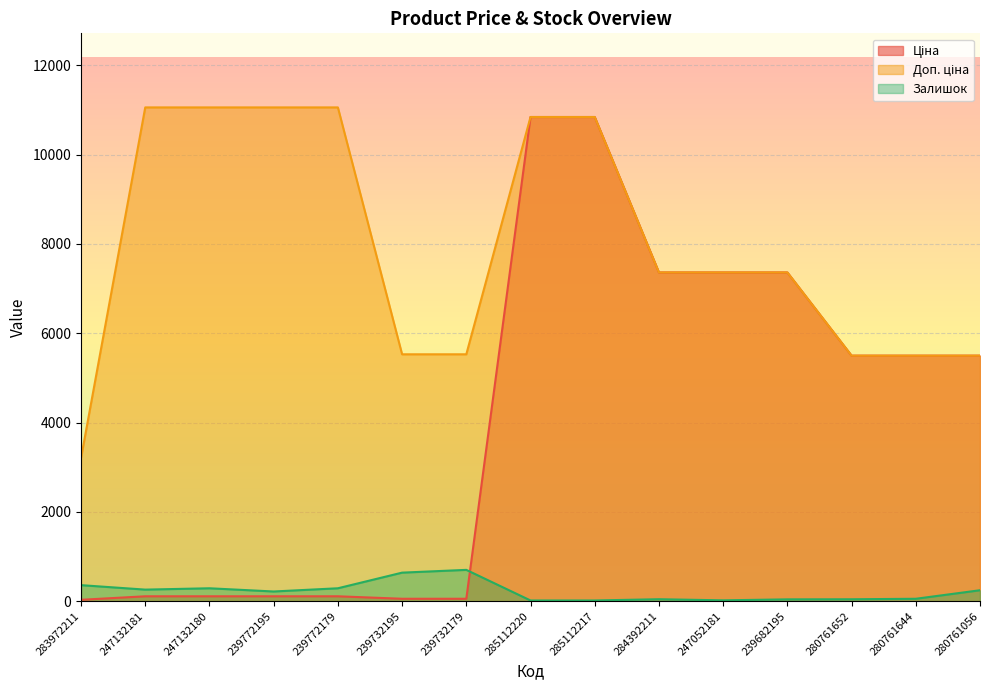

Which series has the largest total across all categories?

Доп. ціна